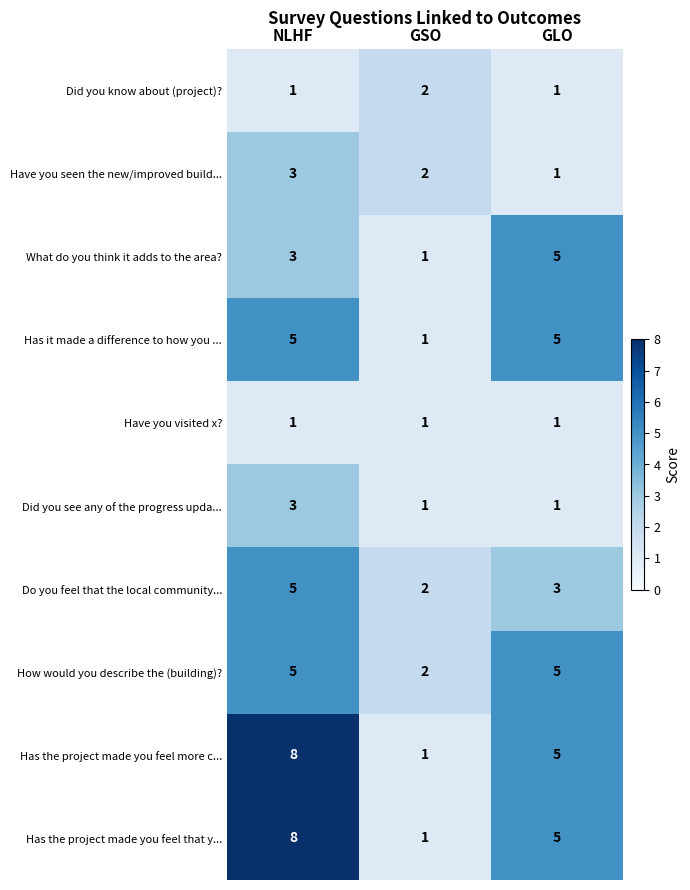

Count the number of data series in this chart.

10